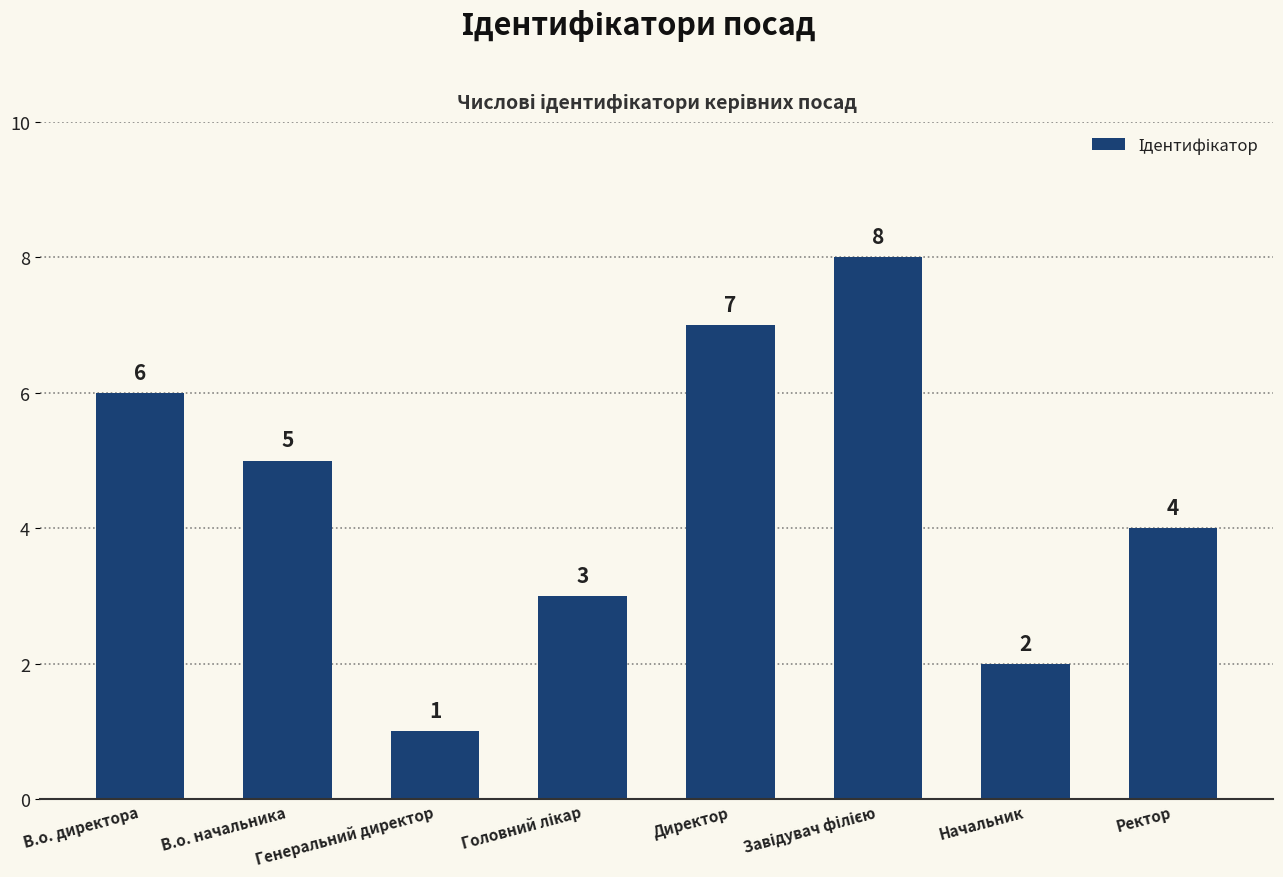

Count the number of categories in the chart.

8